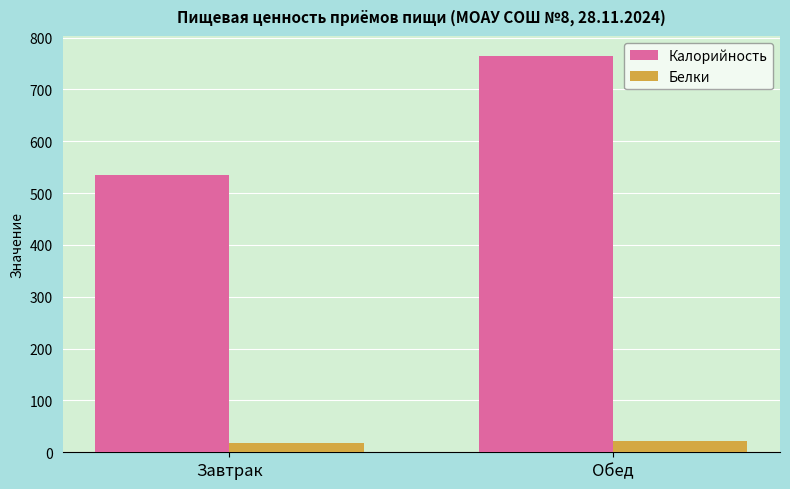

List the series in order of their overall mean, highest first.

Калорийность, Белки